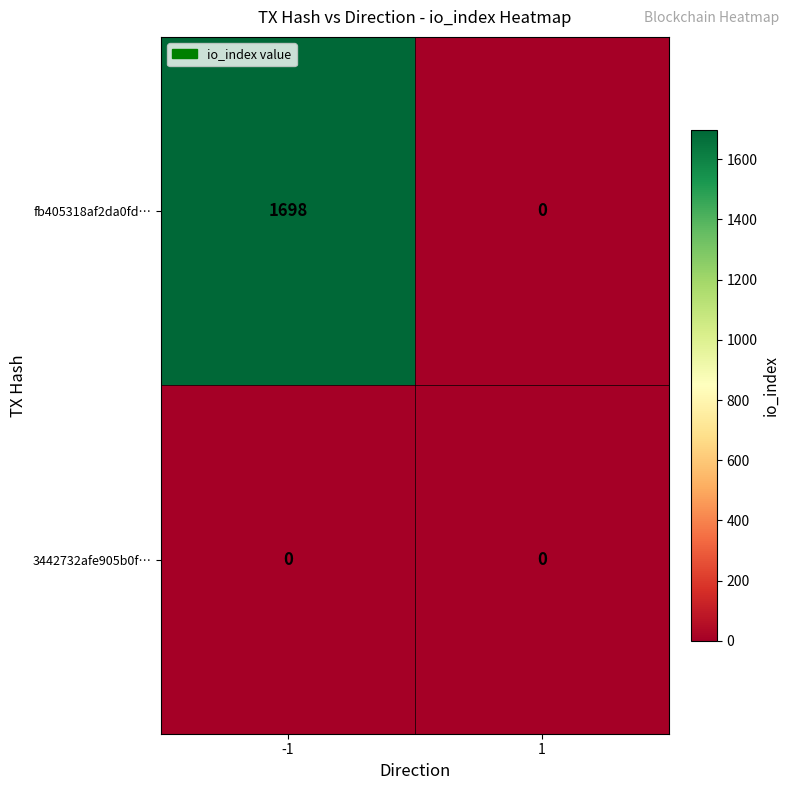

List the series in order of their overall mean, lowest first.

3442732afe905b0f…, fb405318af2da0fd…